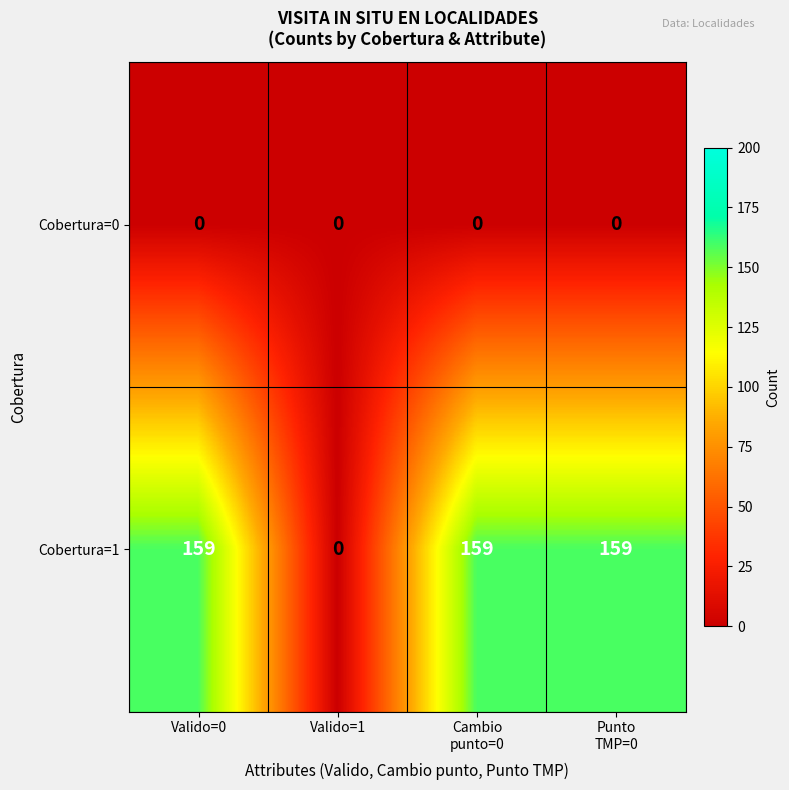

Count the number of categories in the chart.

4